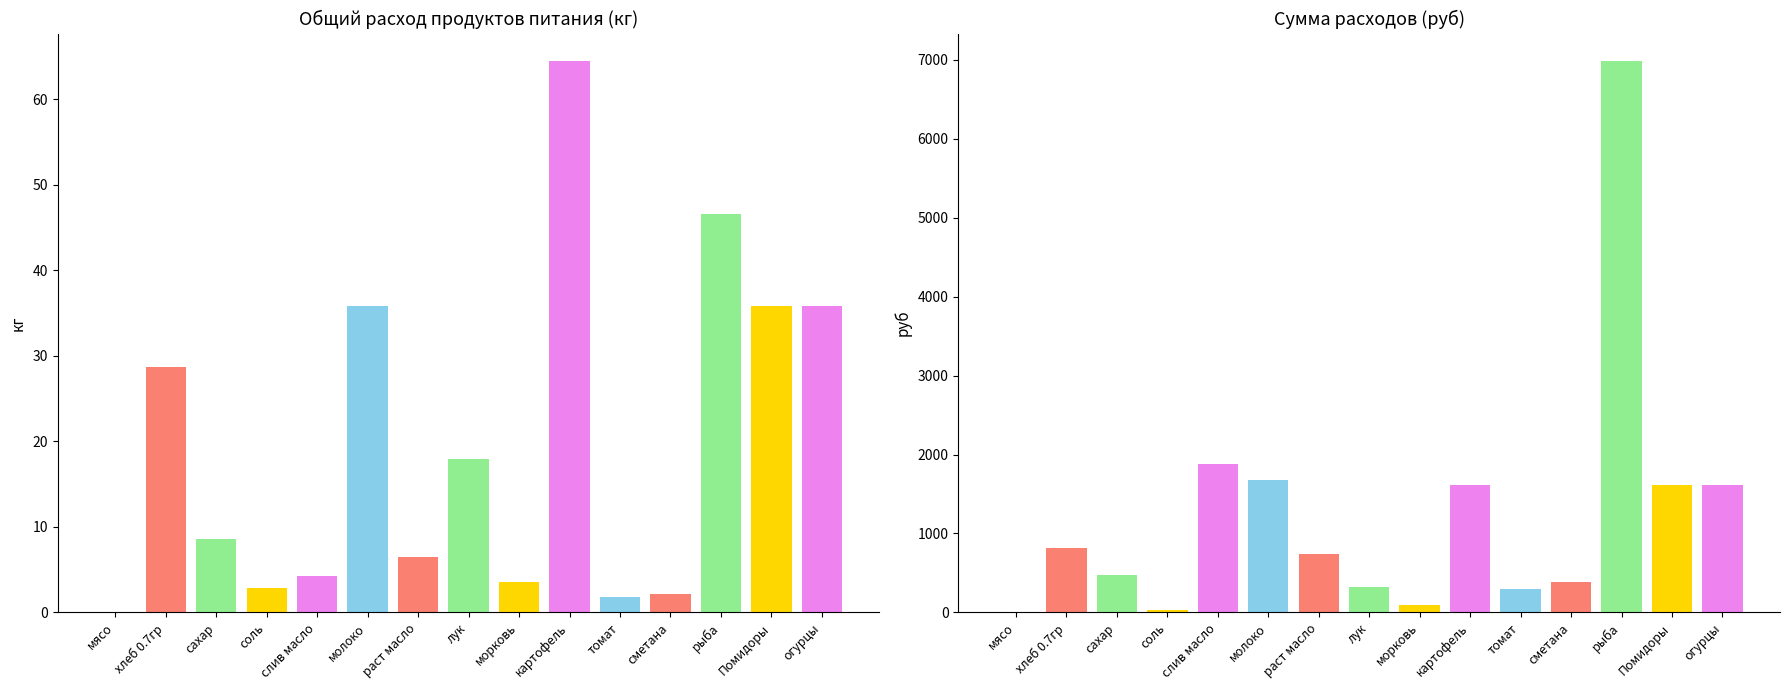

Where is Общий расход продуктов (кг) nearest to the value 32?

хлеб 0.7гр